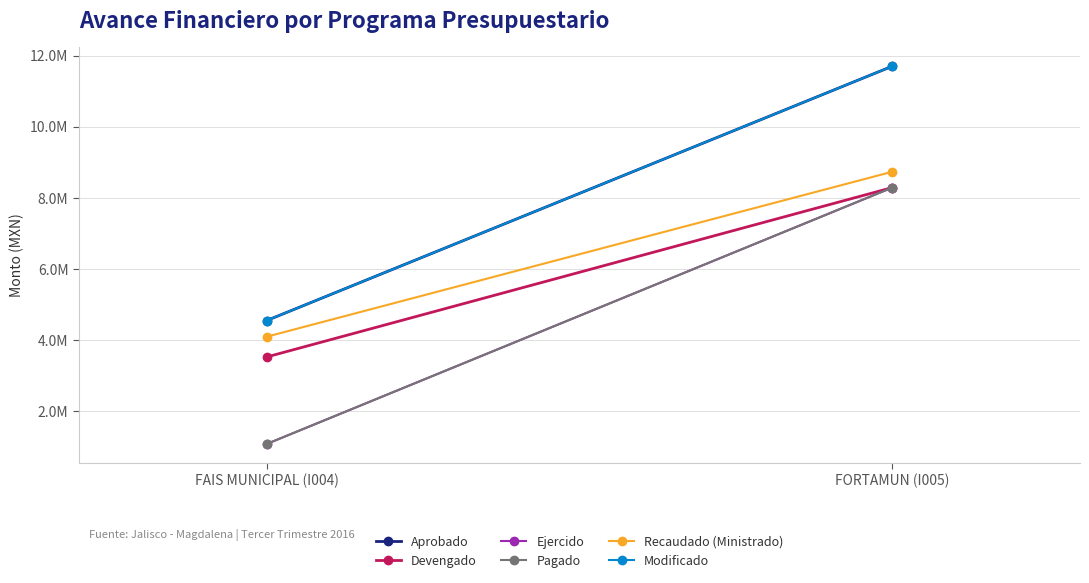

What is the maximum value shown in the chart?

11705148.1